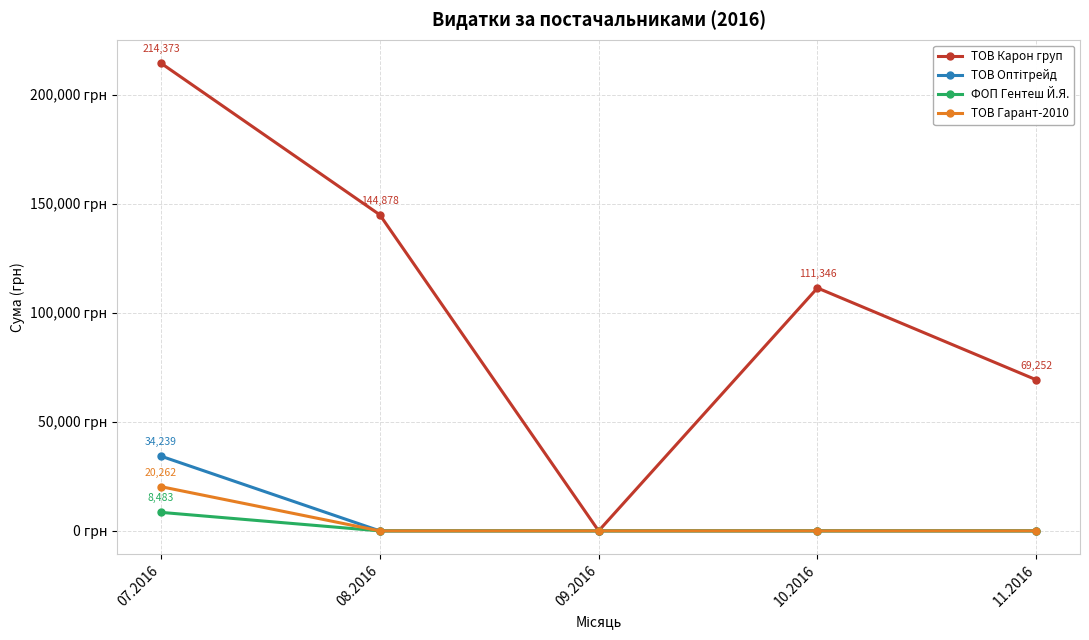

Reading left to right, list all the values displayed in this chart.

ТОВ Карон груп: 214373.3	144878.2	0.0	111346.2	69252.4
ТОВ Оптітрейд: 34239.0	0.0	0.0	0.0	0.0
ФОП Гентеш Й.Я.: 8483.0	0.0	0.0	0.0	0.0
ТОВ Гарант-2010: 20262.0	0.0	0.0	0.0	0.0